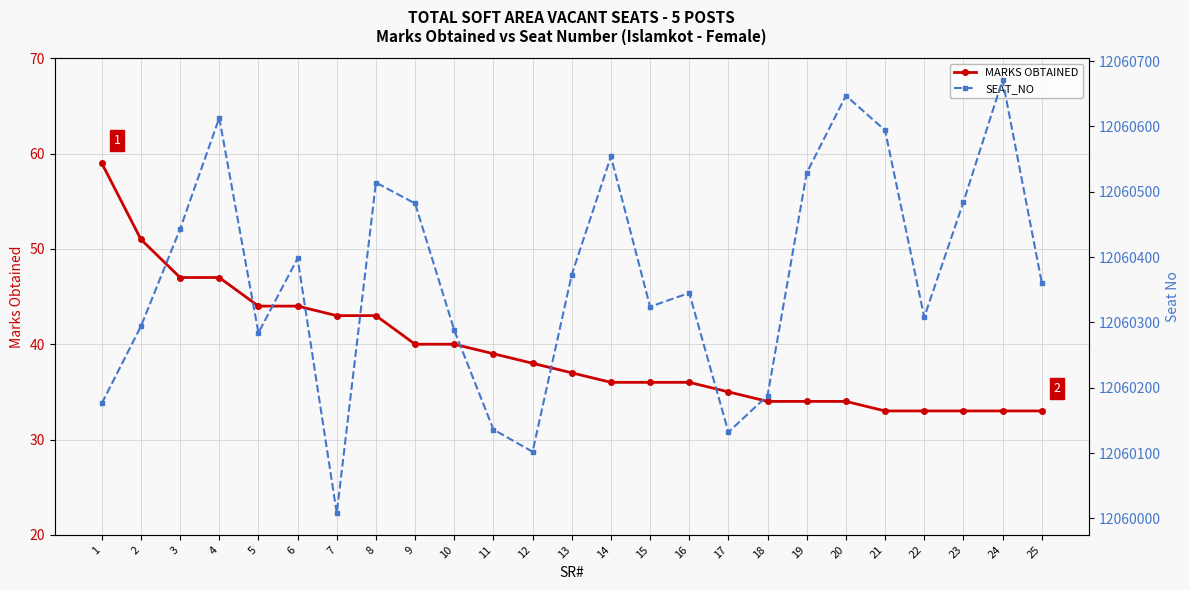

Reading right to left, what are all the values shown in this chart?

MARKS OBTAINED: 33	33	33	33	33	34	34	34	35	36	36	36	37	38	39	40	40	43	43	44	44	47	47	51	59
SEAT_NO: 12060361	12060671	12060484	12060308	12060594	12060647	12060529	12060188	12060132	12060345	12060324	12060554	12060373	12060102	12060136	12060288	12060482	12060514	12060008	12060398	12060284	12060613	12060443	12060294	12060176